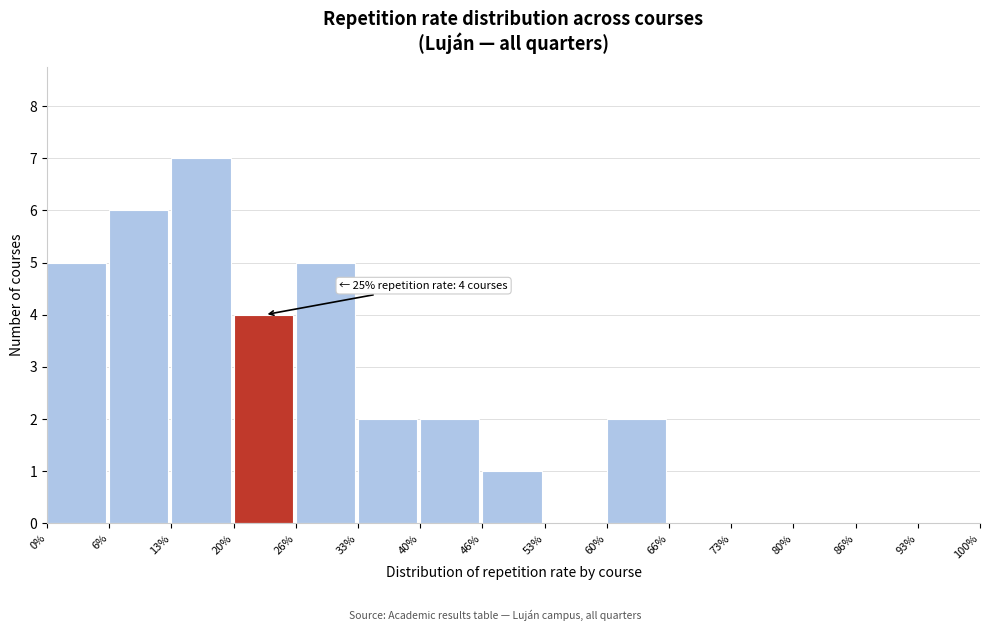

Which range on the x-axis has the tallest bar?

13% to 20%